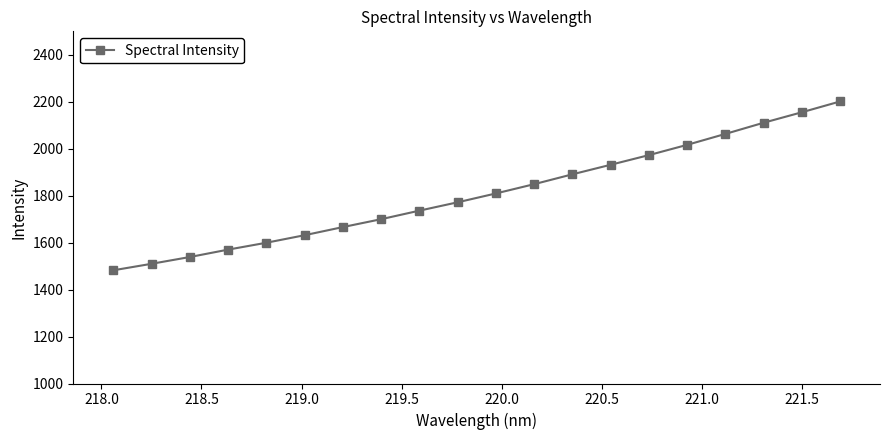

What is the smallest value displayed?

1482.2